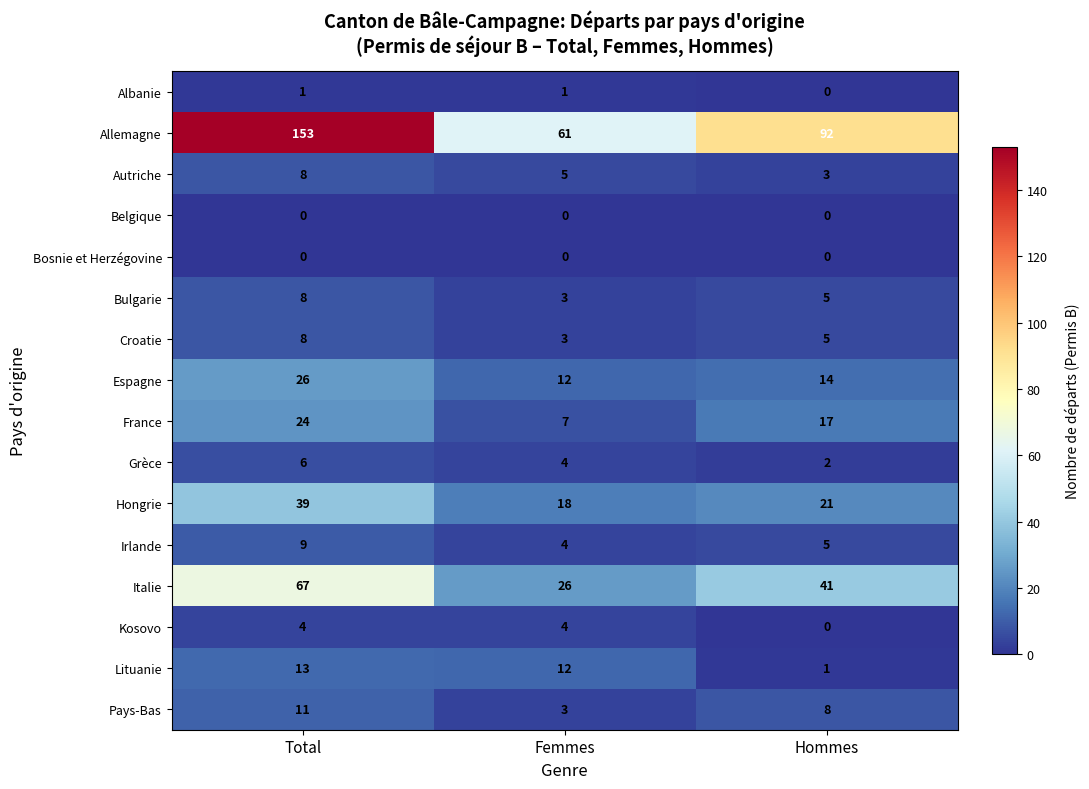

Rank the categories by Lituanie value from lowest to highest.

Hommes, Femmes, Total